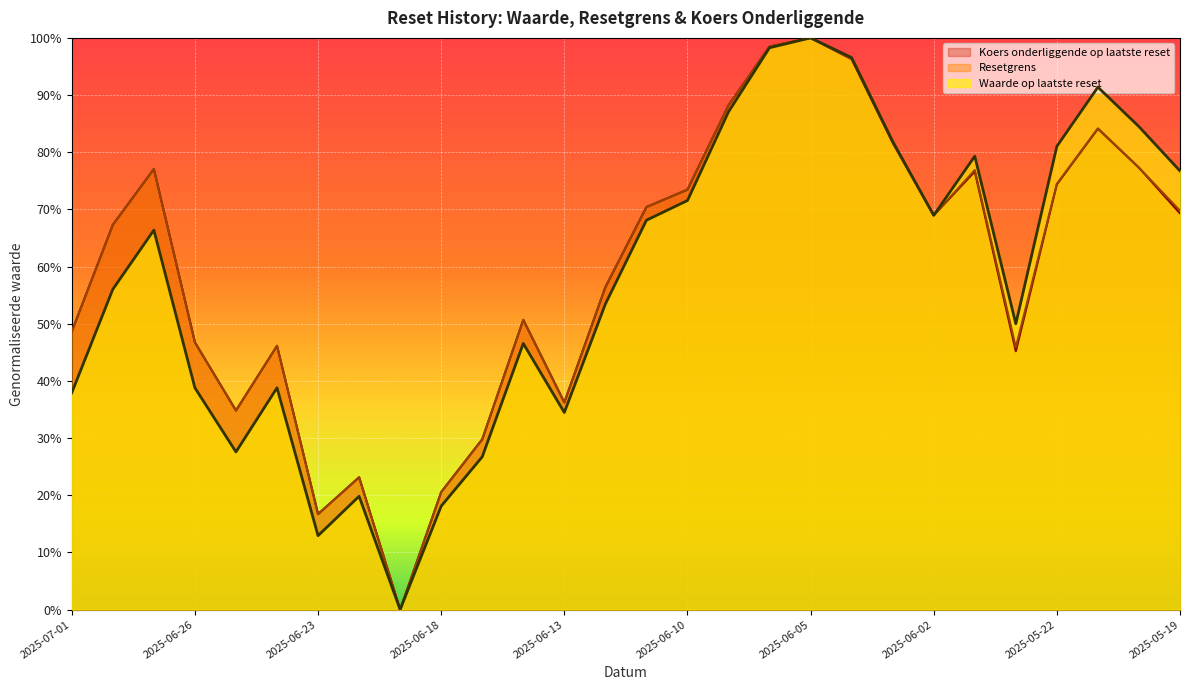

Reading right to left, what are all the values shown in this chart?

Waarde op laatste reset: 0.8	0.8	0.9	0.8	0.5	0.8	0.7	0.8	1.0	1.0	1.0	0.9	0.7	0.7	0.5	0.3	0.5	0.3	0.2	0.0	0.2	0.1	0.4	0.3	0.4	0.7	0.6	0.4
Resetgrens: 0.7	0.8	0.8	0.7	0.5	0.8	0.7	0.8	1.0	1.0	1.0	0.9	0.7	0.7	0.6	0.4	0.5	0.3	0.2	0.0	0.2	0.2	0.5	0.3	0.5	0.8	0.7	0.5
Koers onderliggende op laatste reset: 0.7	0.8	0.8	0.7	0.5	0.8	0.7	0.8	1.0	1.0	1.0	0.9	0.7	0.7	0.6	0.4	0.5	0.3	0.2	0.0	0.2	0.2	0.5	0.3	0.5	0.8	0.7	0.5